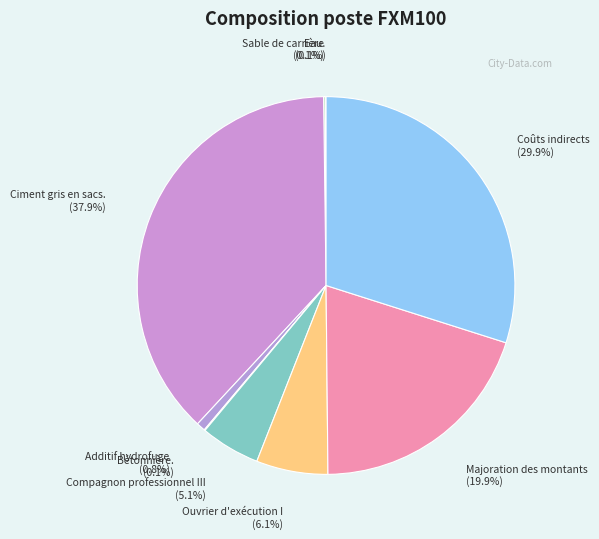

Which category has the biggest portion of the pie?

Ciment gris en sacs.